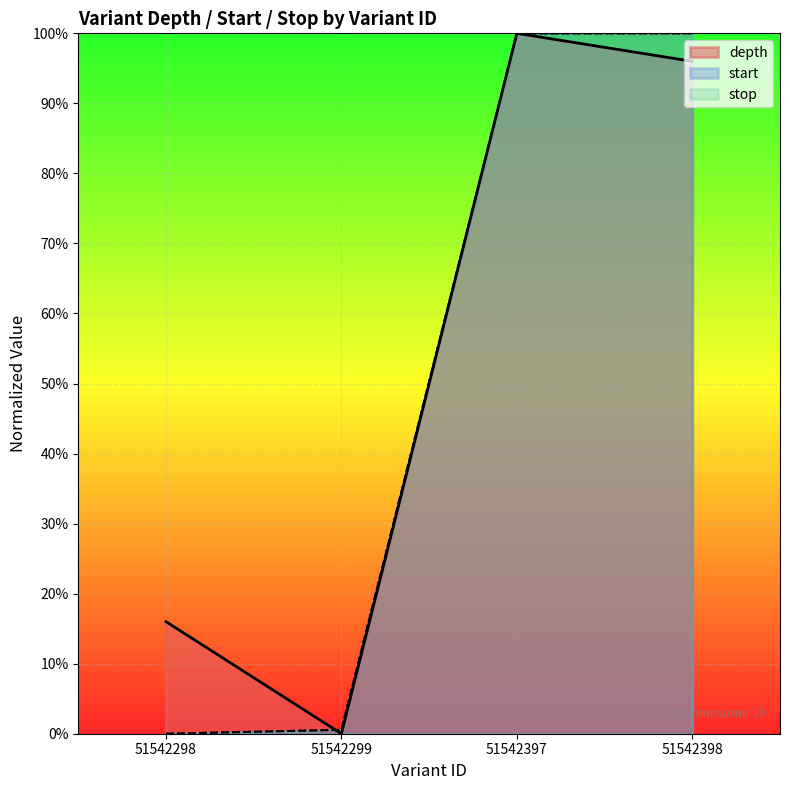

Is it true that start equals 0.0 at 51542299?

True